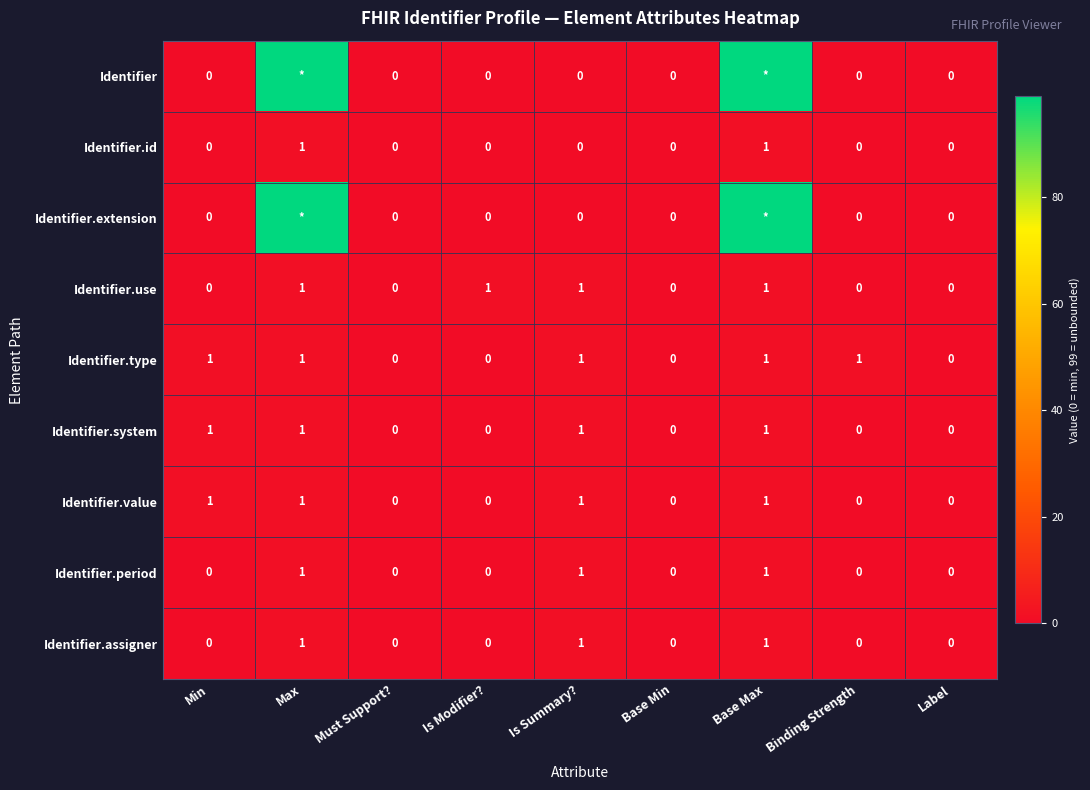

Is the value of Identifier.type at Min greater than the value of Identifier.extension at Min?

Yes